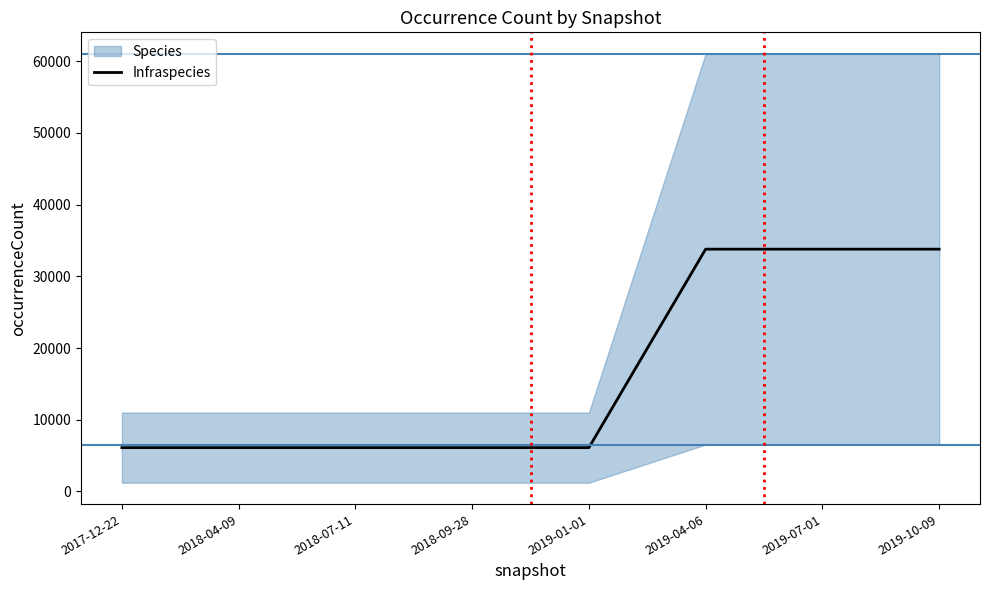

What value does the data have at 2018-07-11?

6115.0